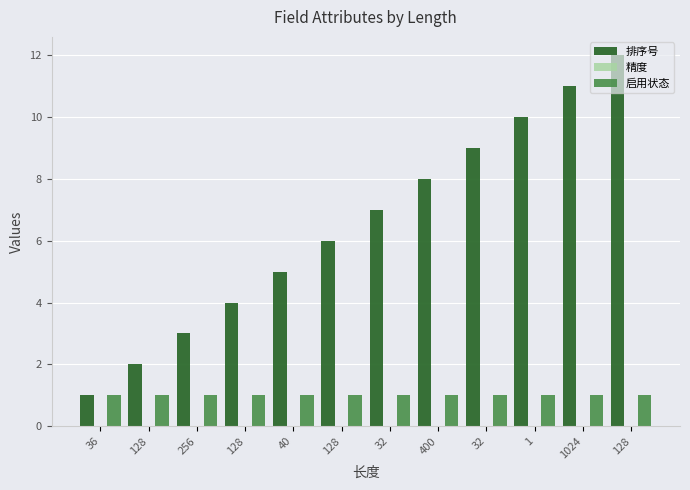

What is the difference between the 排序号 values at 128 and 40?

3